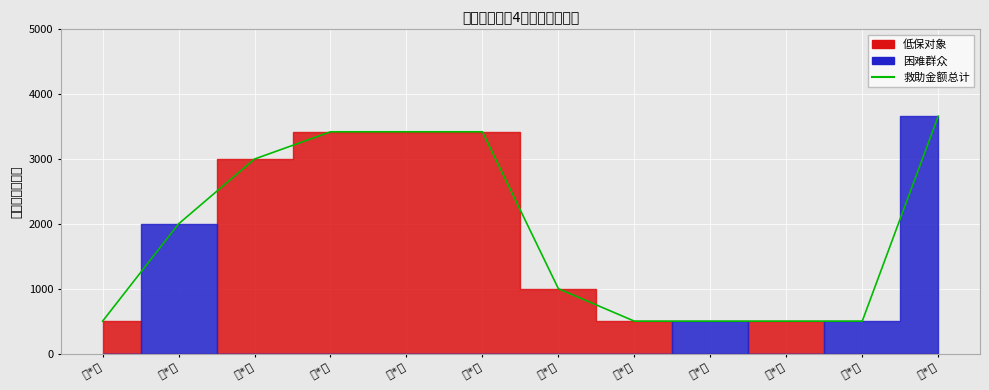

Does the chart display data point markers on the line(s)?

No